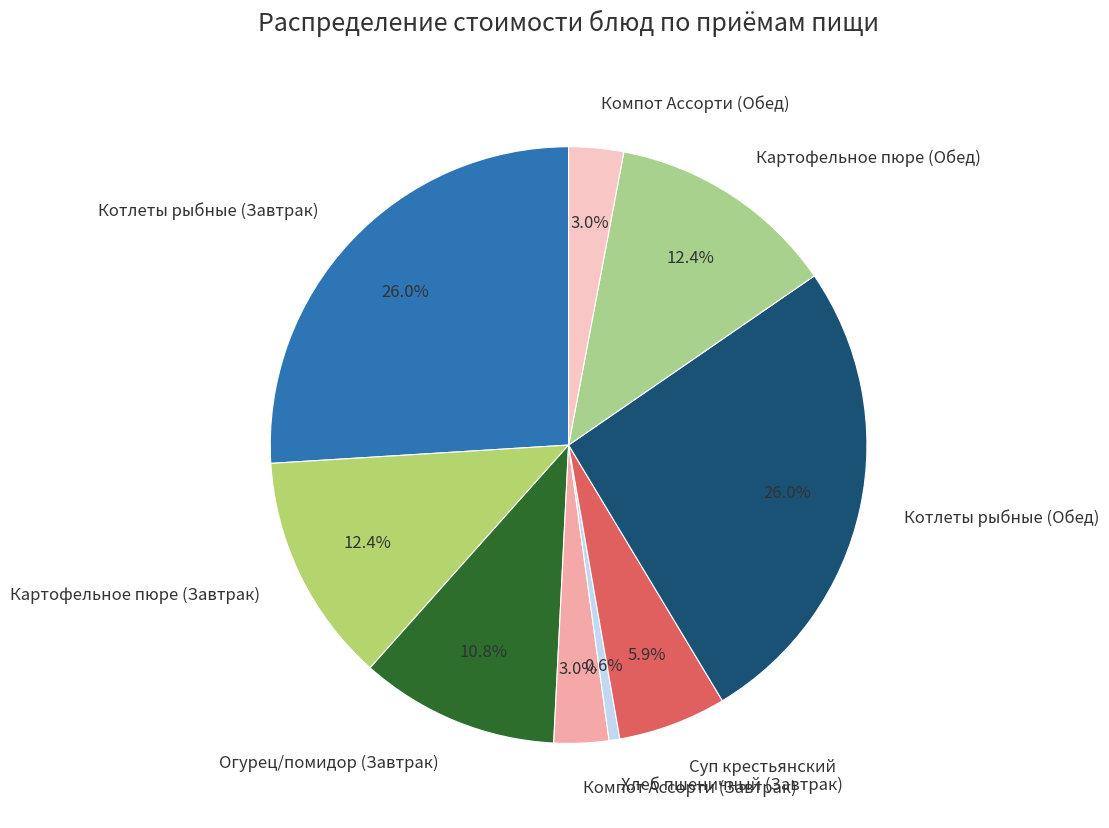

Which slice is the smallest?

Хлеб пшеничный (Завтрак)